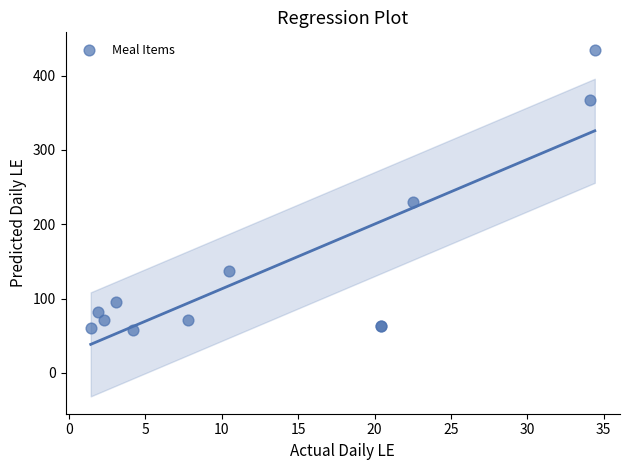

What Y value in the scatter plot is closest to 246?

230.0